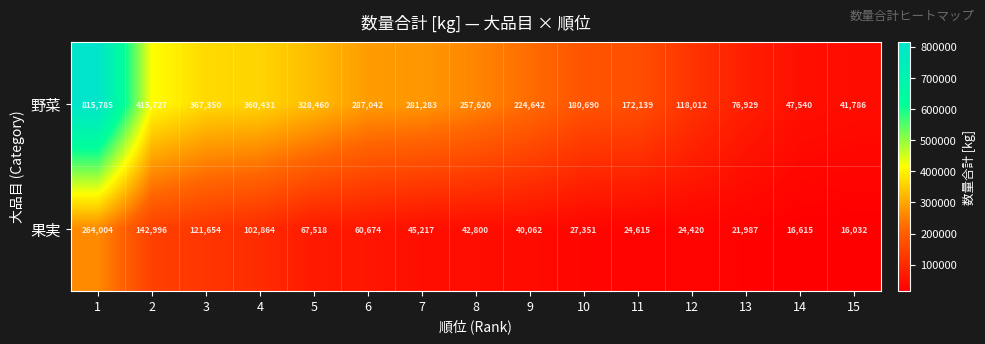

List the series in order of their peak value, lowest first.

果実, 野菜